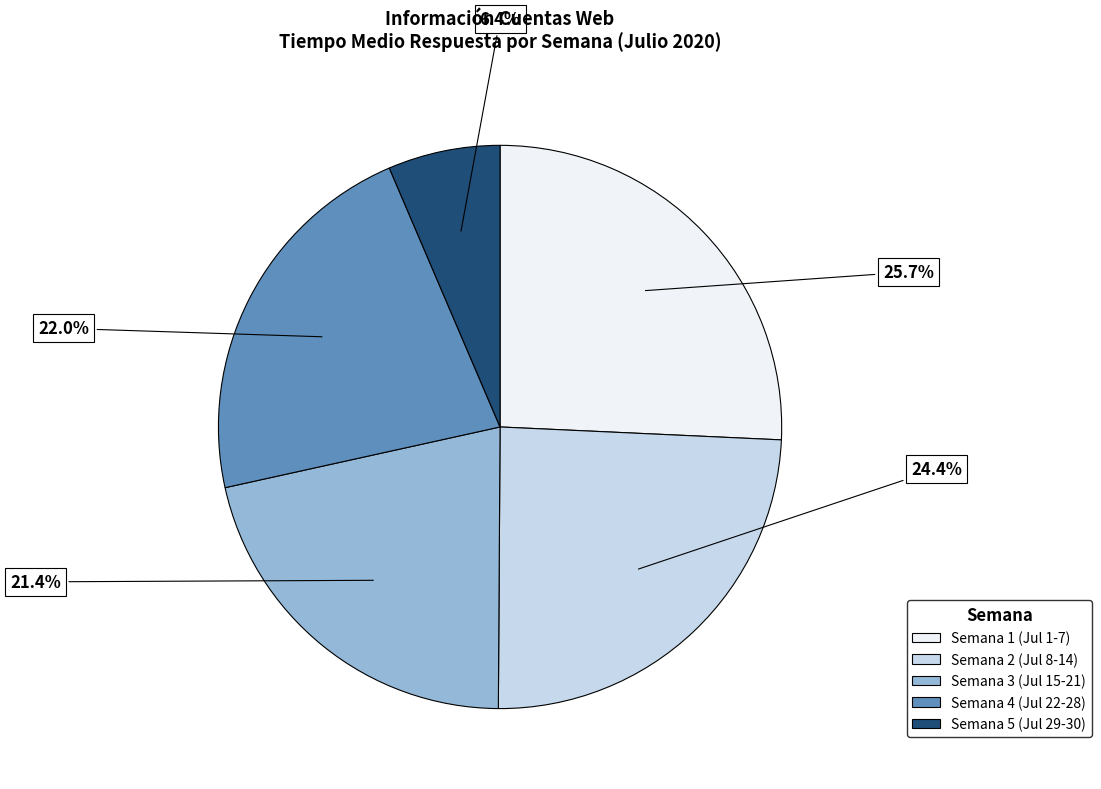

Rank the categories by value from lowest to highest.

Semana 5 (Jul 29-30), Semana 3 (Jul 15-21), Semana 4 (Jul 22-28), Semana 2 (Jul 8-14), Semana 1 (Jul 1-7)